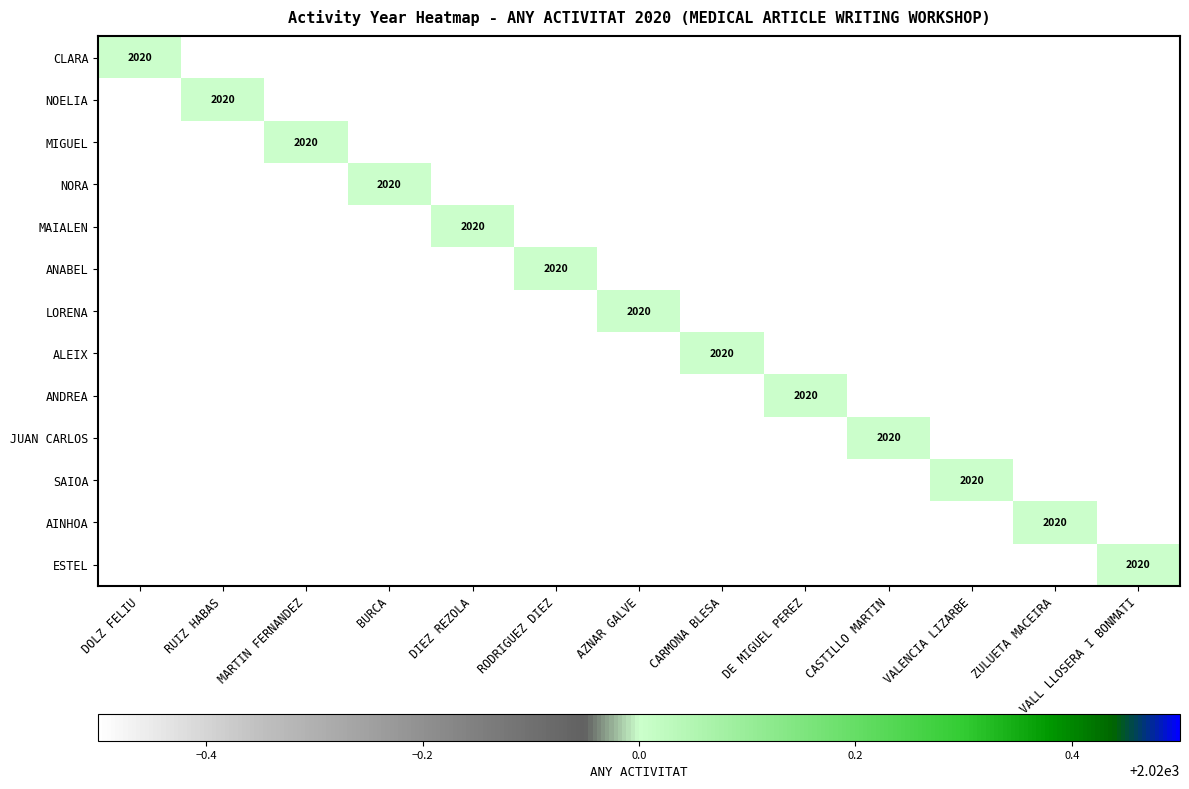

The value of NOELIA at RUIZ HABAS is 1304. True or false?

False